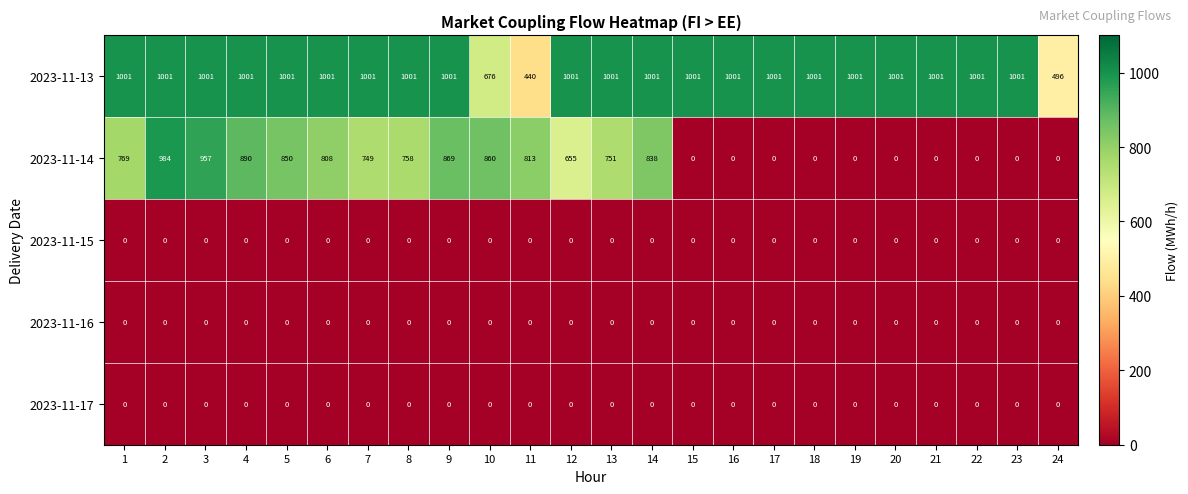

The value of 2023-11-17 at 23 is 0. True or false?

True